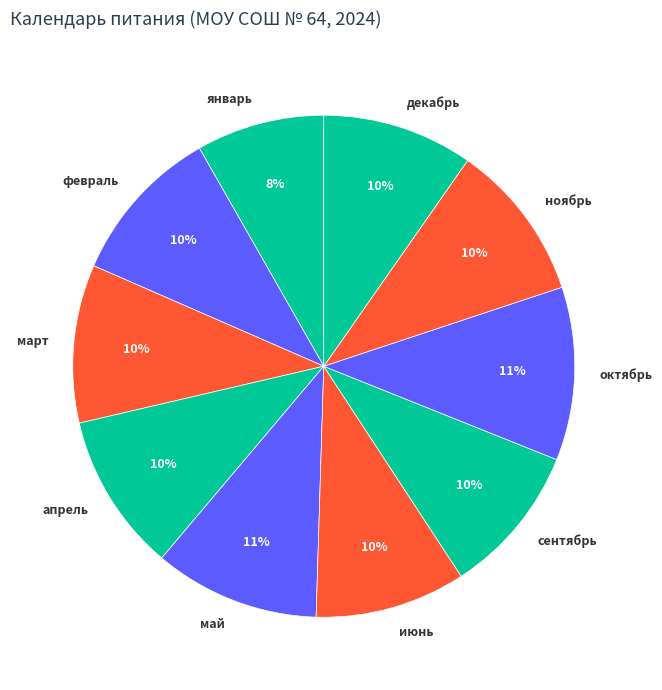

To the nearest percent, what percentage of the pie is октябрь?

11%